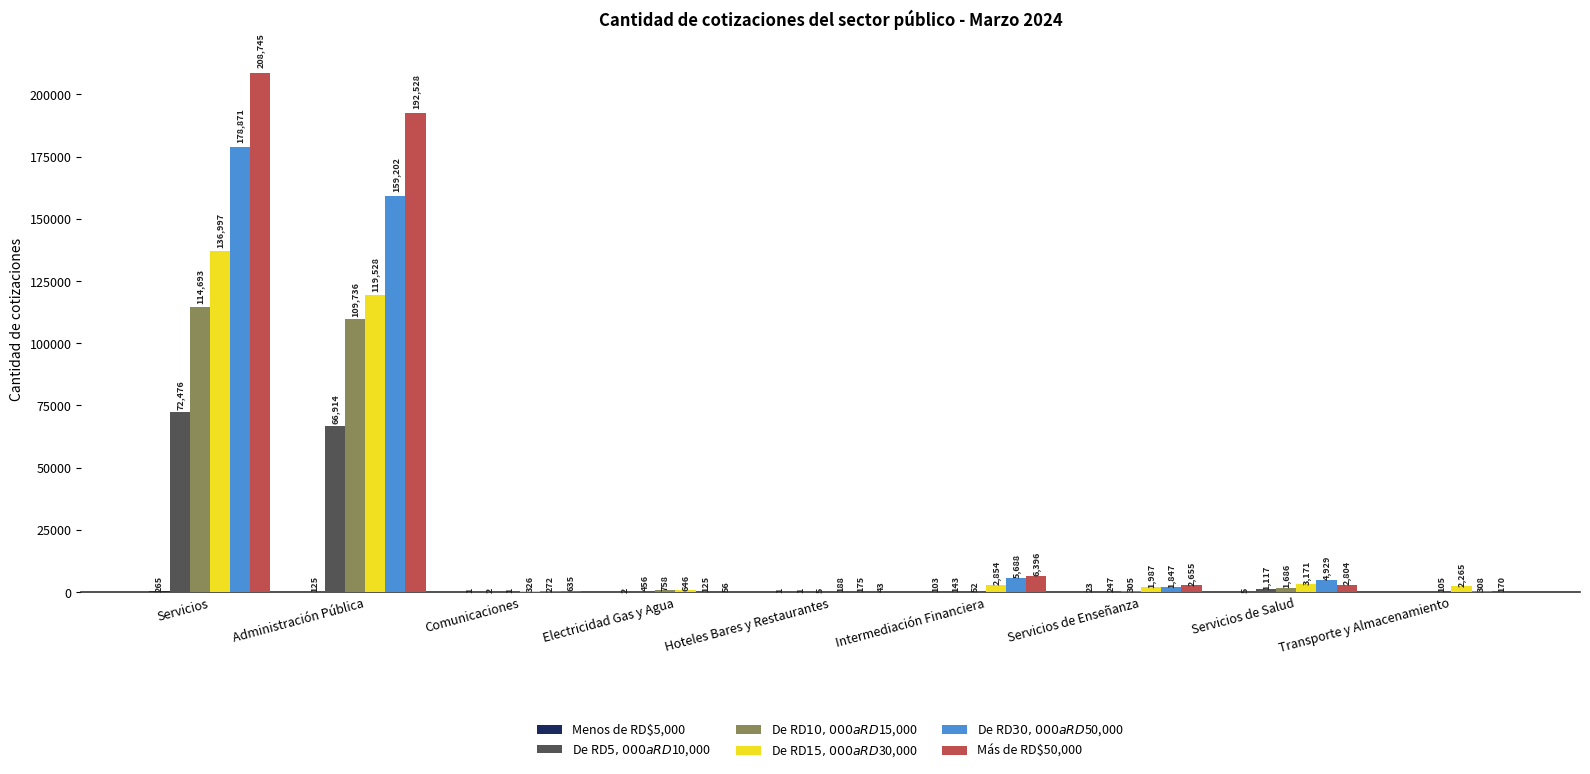

What is the total value across all series at Servicios de Enseñanza?

7064